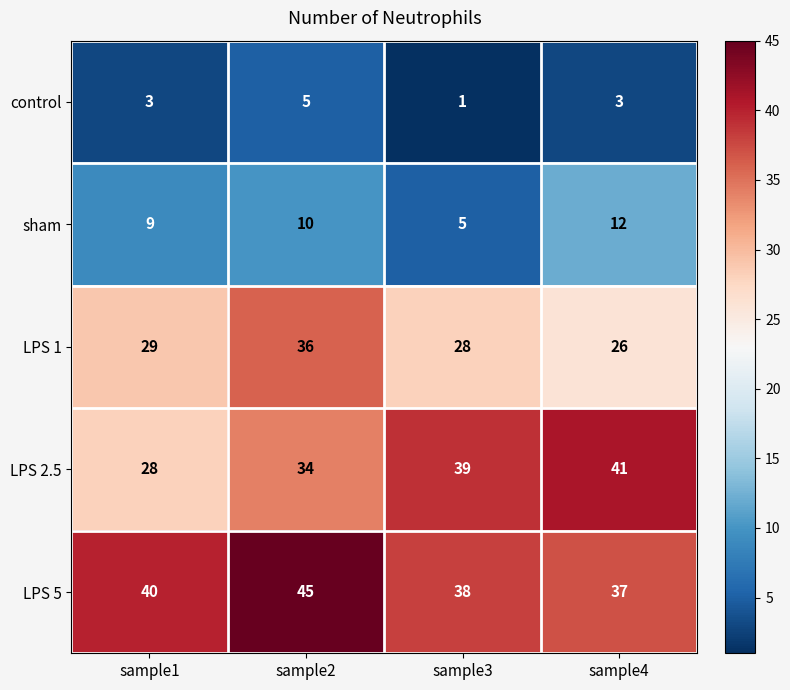

Read the LPS 5 value at sample4.

37